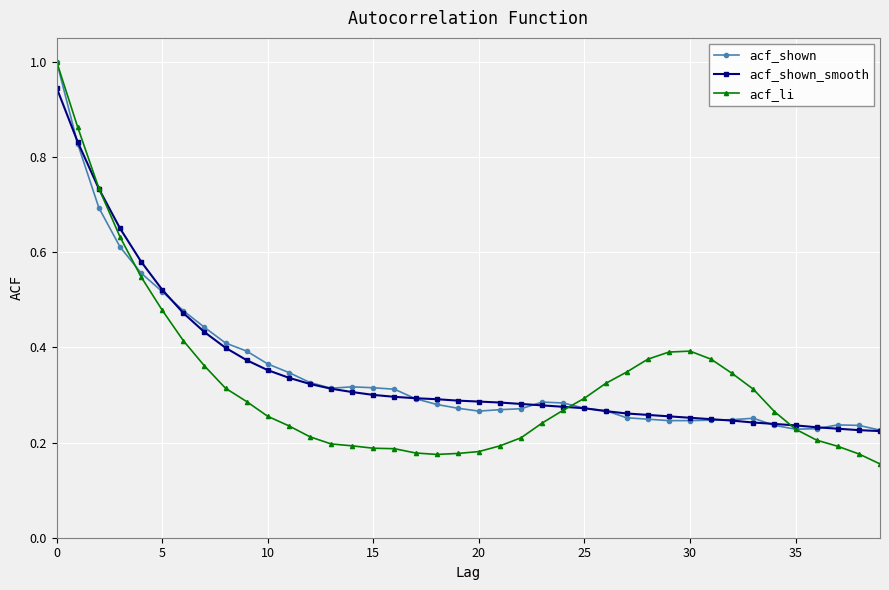

At how many categories does at least one series exceed 0?

40